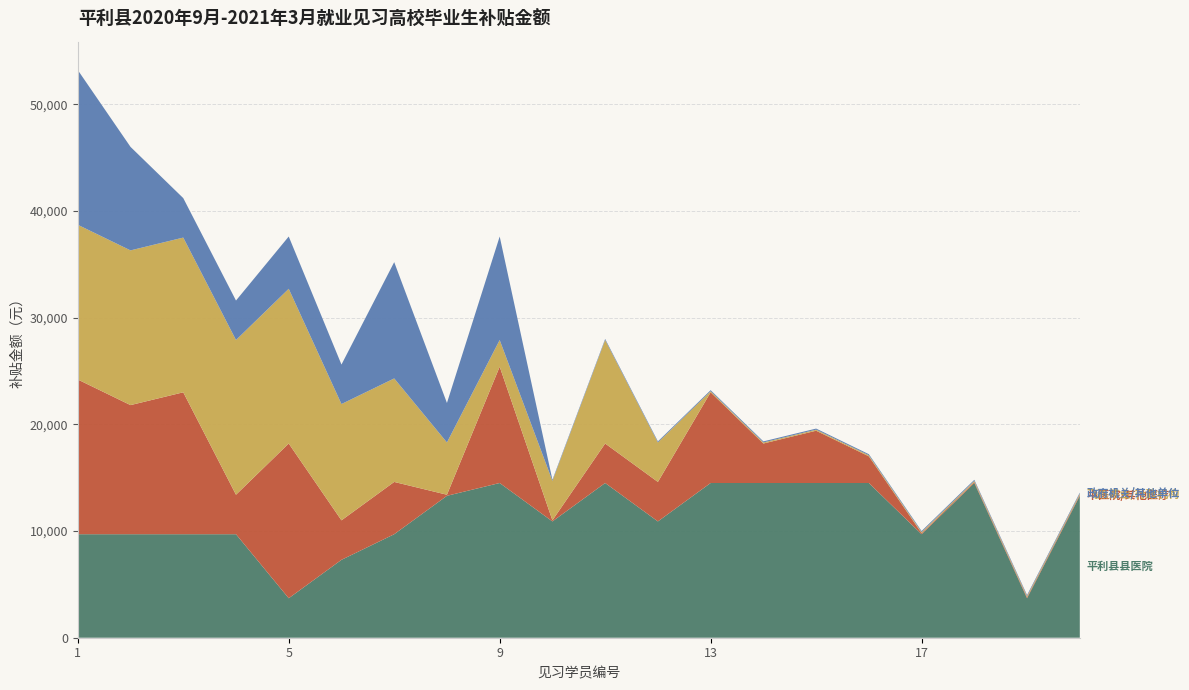

Reading left to right, list all the values displayed in this chart.

平利县县医院: 1=9700	2=9700	3=9700	4=9700	5=3700	6=7300	7=9700	8=13300	9=14500	10=10900	11=14500	12=10900	13=14500	14=14500	15=14500	16=14500	17=9700	18=14500	19=3700	20=13300
中医院/其他医疗: 1=14500	2=12100	3=13300	4=3700	5=14500	6=3700	7=4900	8=100	9=10900	10=100	11=3700	12=3700	13=8500	14=3700	15=4900	16=2500	17=100	18=100	19=100	20=100
飞燕茶业/行政机构: 1=14500	2=14500	3=14500	4=14500	5=14500	6=10900	7=9700	8=4900	9=2500	10=3700	11=9700	12=3700	13=100	14=100	15=100	16=100	17=100	18=100	19=100	20=100
政府机关/其他单位: 1=14500	2=9700	3=3700	4=3700	5=4900	6=3700	7=10900	8=3700	9=9700	10=100	11=100	12=100	13=100	14=100	15=100	16=100	17=100	18=100	19=100	20=100